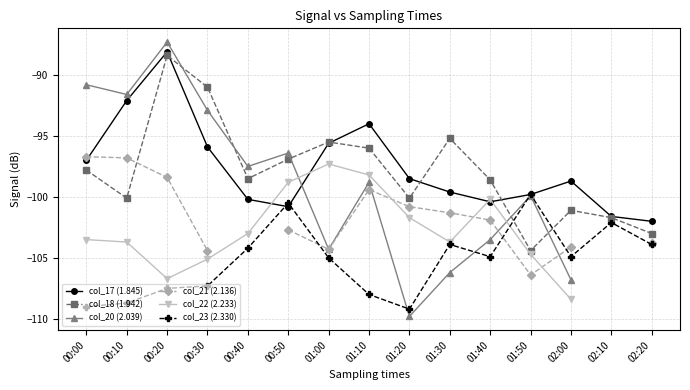

After their last crossing, which series has the higher values: col_23 (2.330) or col_18 (1.942)?

col_18 (1.942)